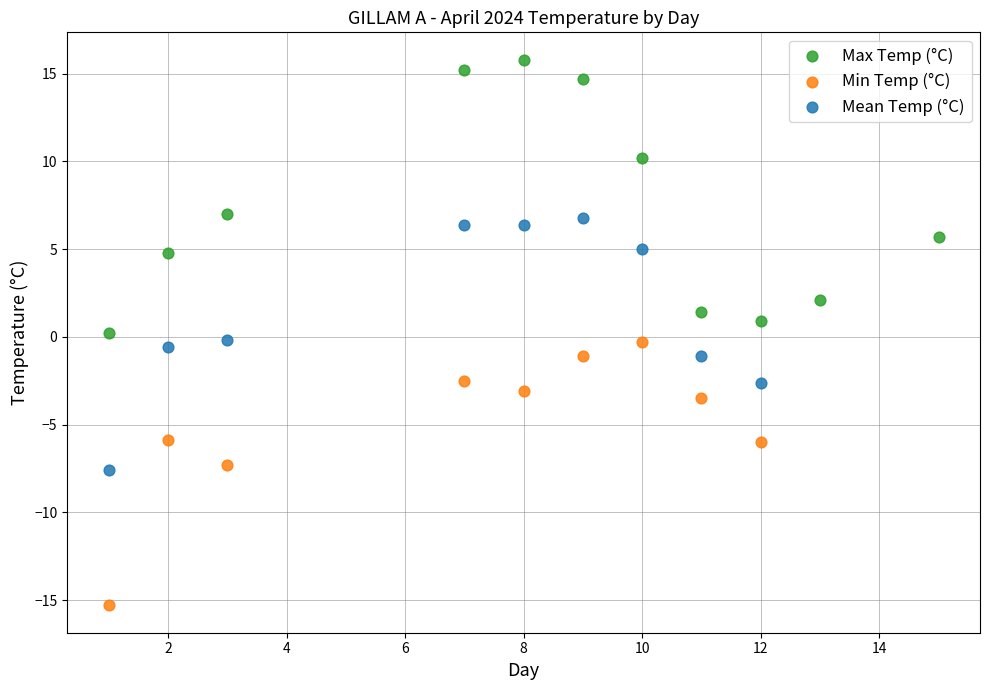

Which series reaches the minimum Y coordinate?

Min Temp (°C)